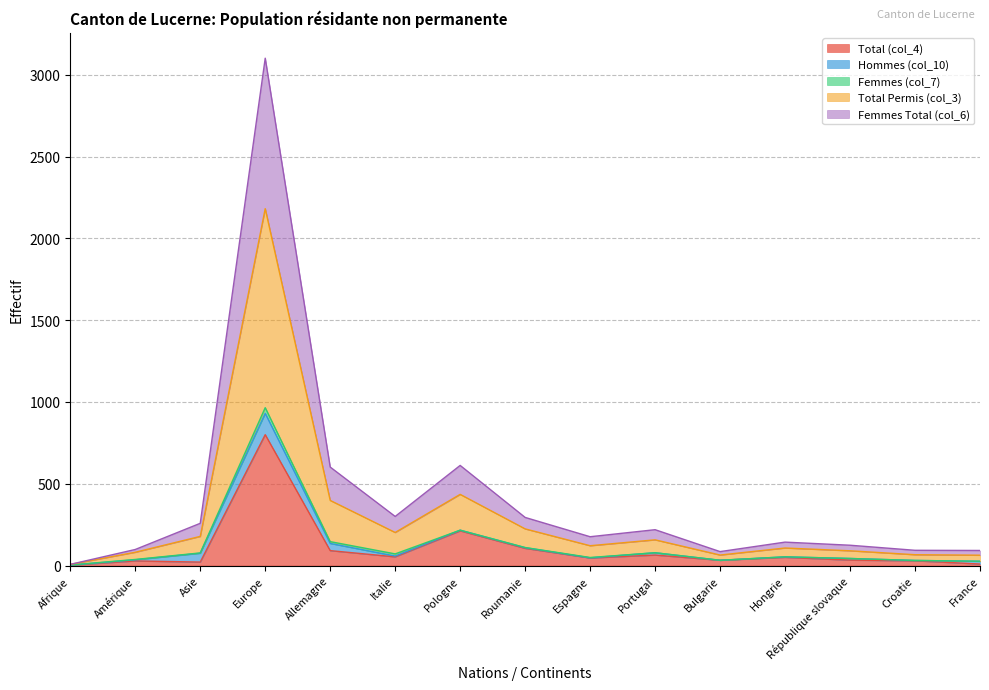

True or false: Femmes Total (col_6) and Total (col_4) cross at least once.

False